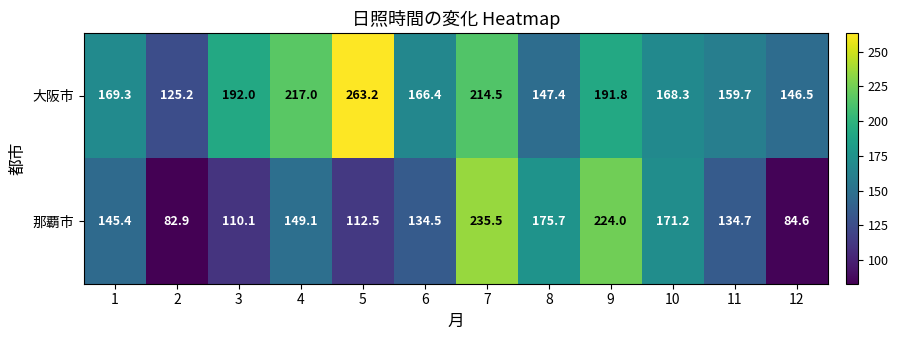

What is the difference between the maximum and minimum values in the 那覇市 series?

152.6